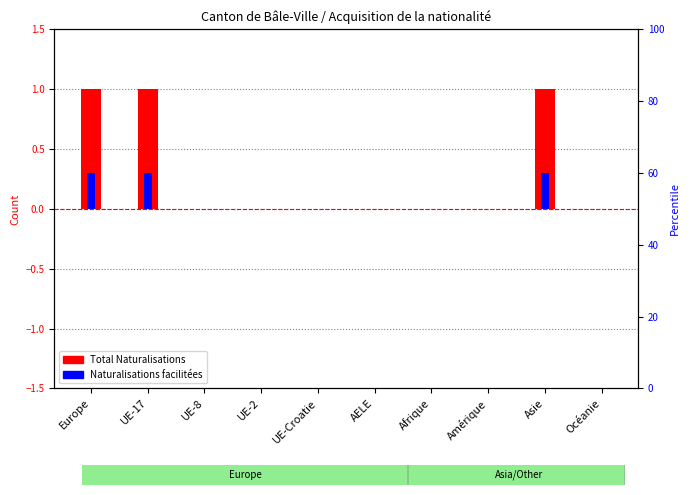

Is the value of Total Naturalisations at AELE greater than the value of Naturalisations facilitées at Afrique?

No